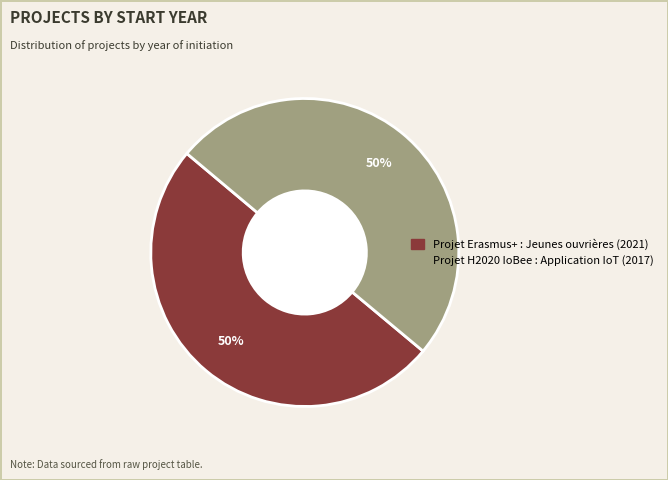

How many slices are in this pie chart?

2